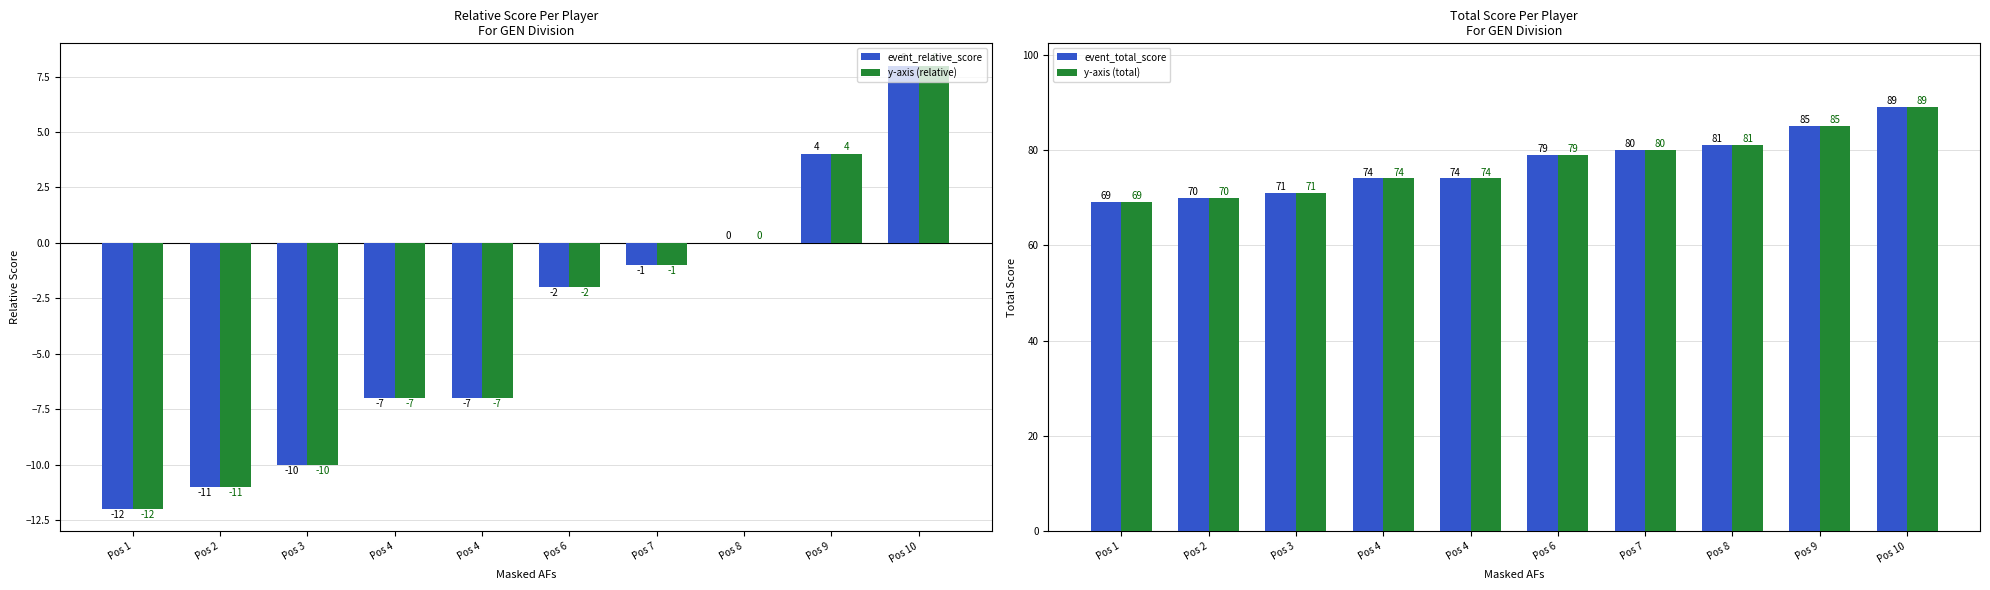

What are all the series names shown in the legend?

event_relative_score, y-axis (relative), event_total_score, y-axis (total)